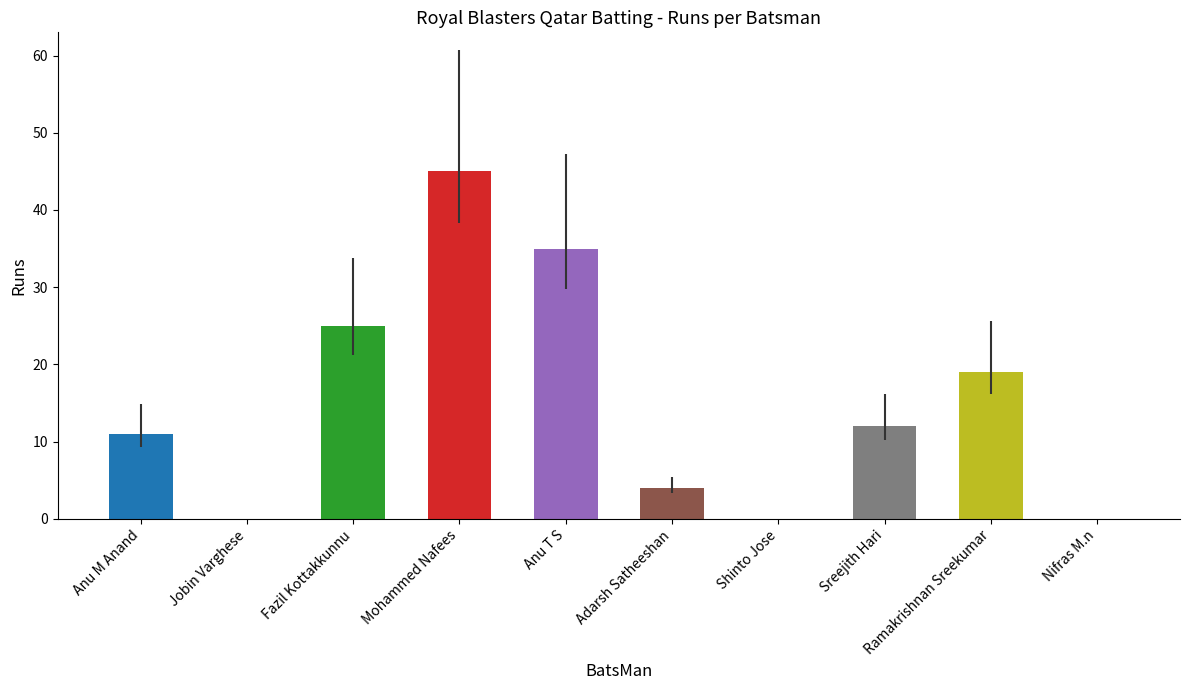

What is the sum of all values?

151